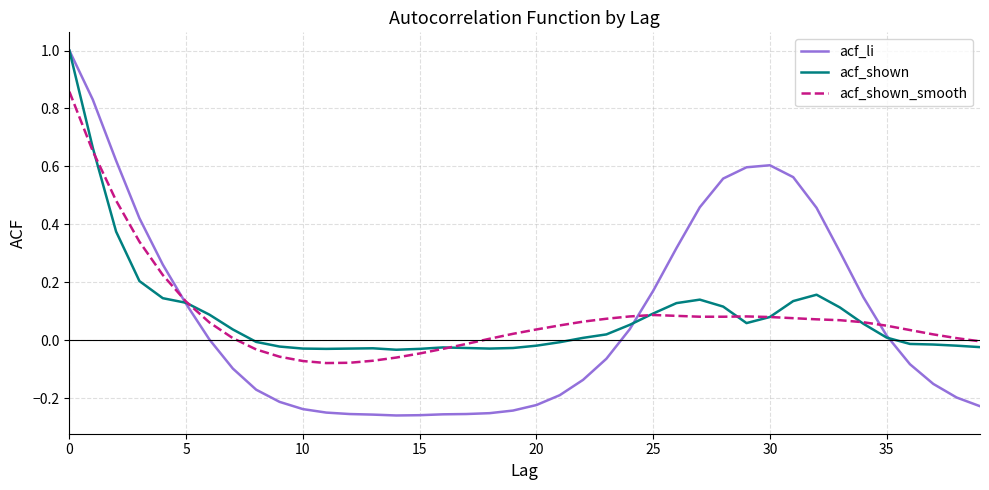

What are all the series names shown in the legend?

acf_li, acf_shown, acf_shown_smooth